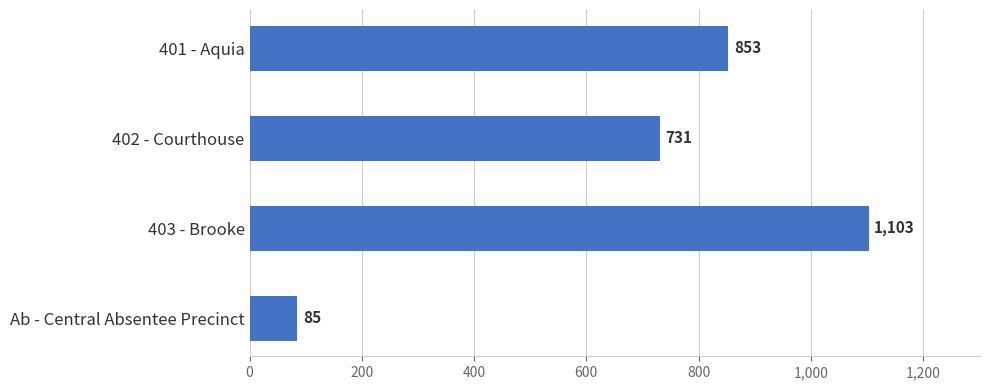

What is the smallest value displayed?

85